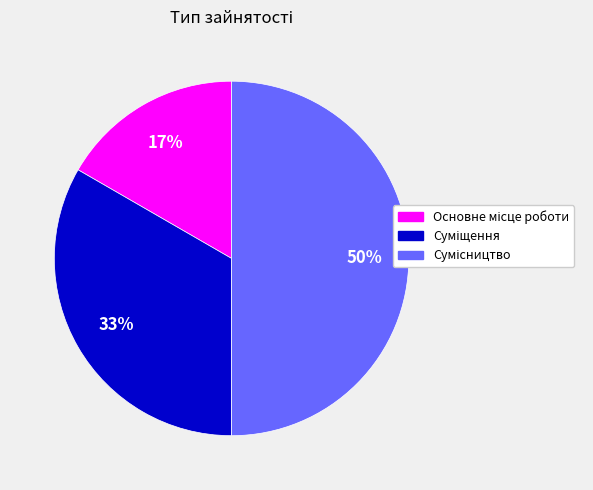

To the nearest percent, what is the average slice percentage?

33%